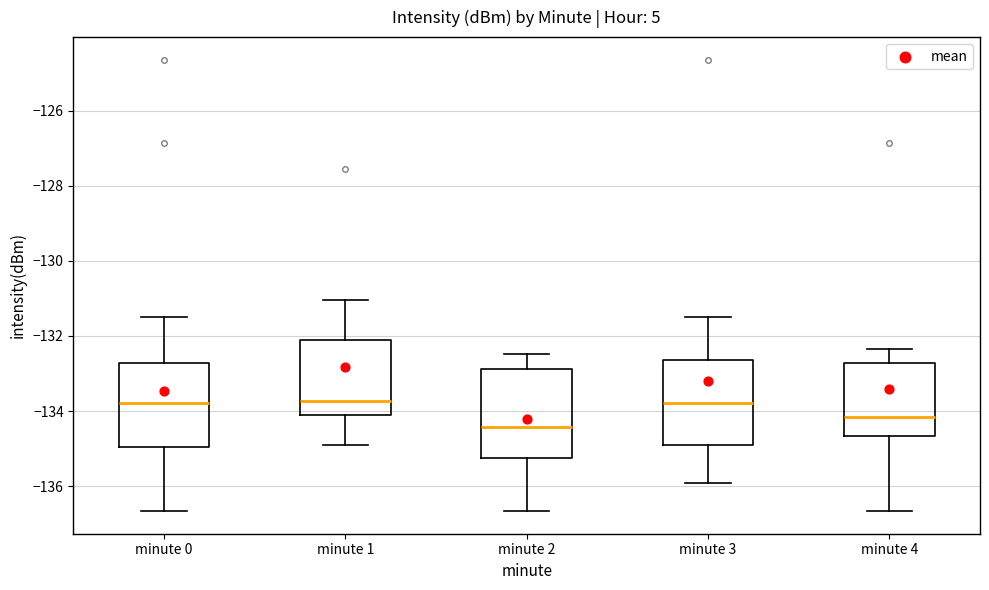

Reading left to right, transcribe this box plot: for each box, give where its median line is, the range the box spans, and where its two whiskers end, as read against the y-axis. The values are not printed on the chart, so give them approximately, as read against the axis.

minute 0: median -133.8, box -135.0 to -132.8, whiskers -136.6 to -131.4
minute 1: median -133.8, box -134.2 to -132.2, whiskers -135.0 to -131.0
minute 2: median -134.4, box -135.2 to -132.8, whiskers -136.6 to -132.4
minute 3: median -133.8, box -134.8 to -132.6, whiskers -136.0 to -131.4
minute 4: median -134.2, box -134.6 to -132.8, whiskers -136.6 to -132.4